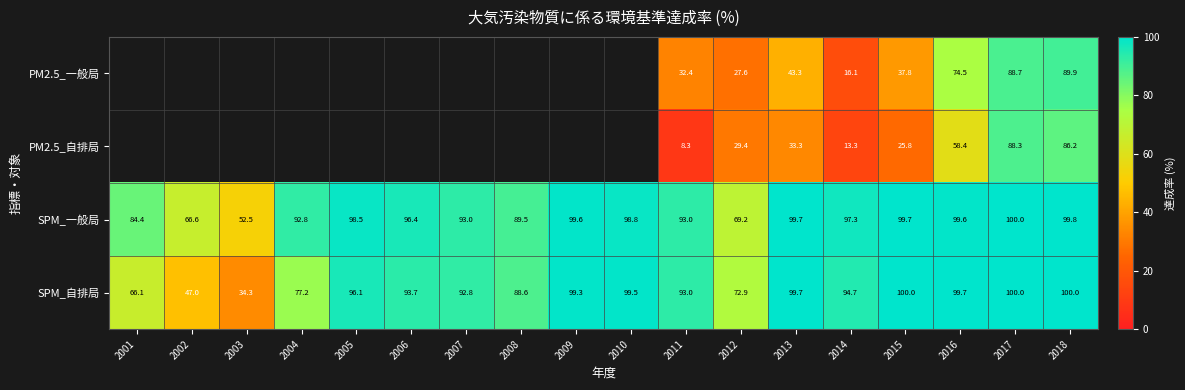

At 2015, list the series in order from smallest to largest.

PM2.5_自排局, PM2.5_一般局, SPM_一般局, SPM_自排局